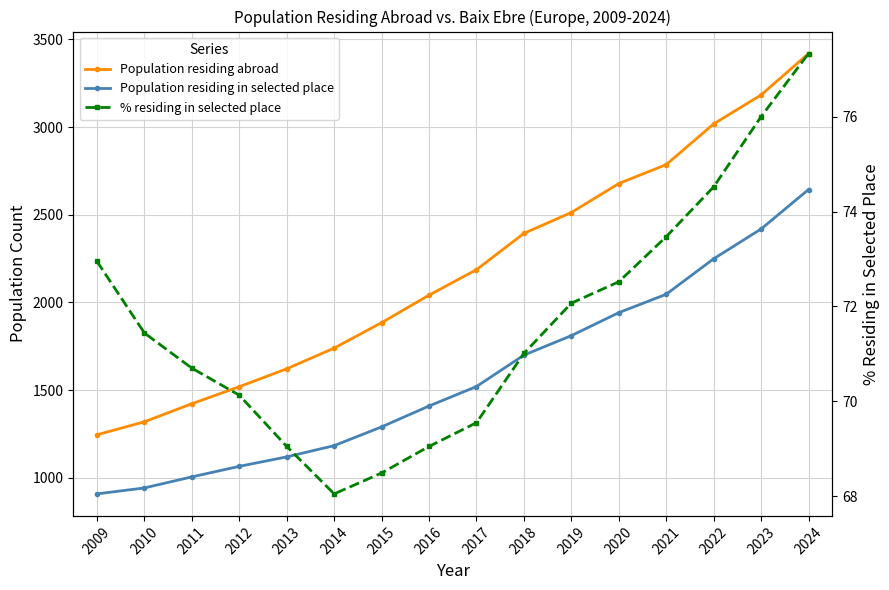

Read the Population residing abroad value at 2016.

2042.0